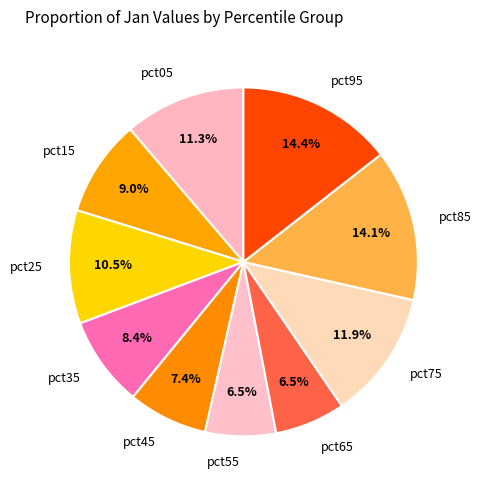

Which has a higher value, pct35 or pct95?

pct95